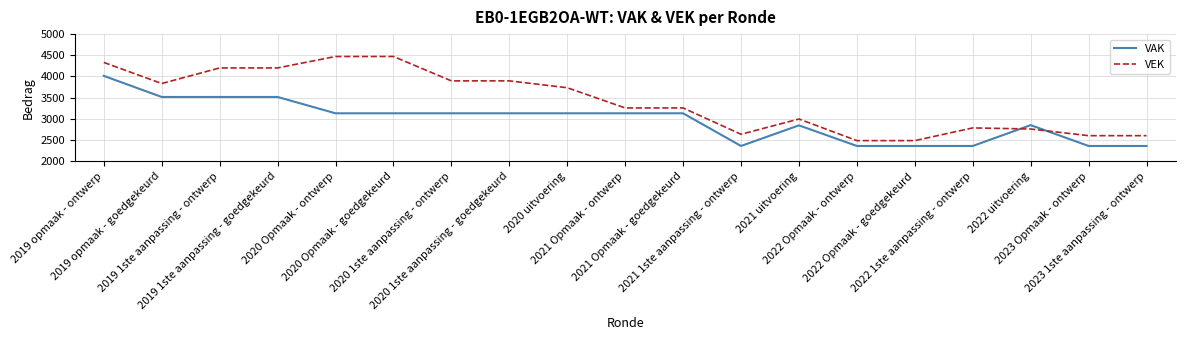

Which series has the widest spread of values?

VEK